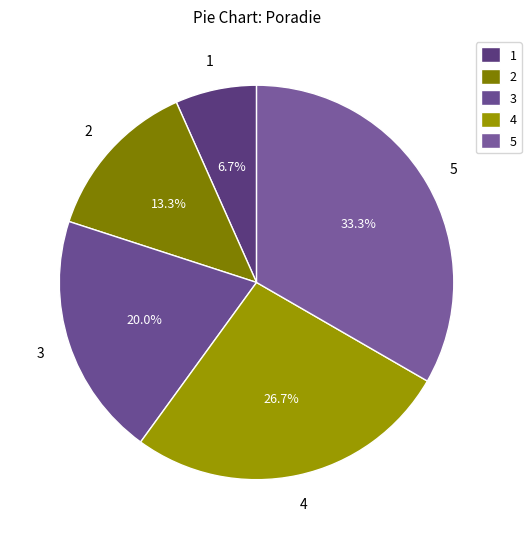

Does 2 represent more than half of the total?

No